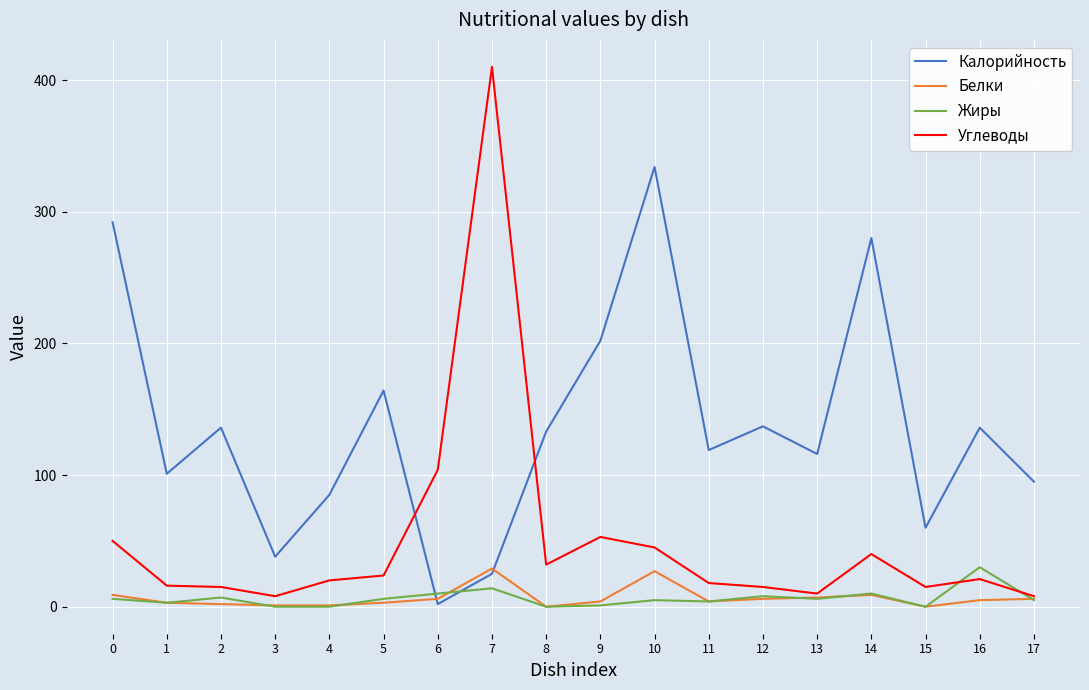

Is it true that Жиры equals 5.0 at 17?

True